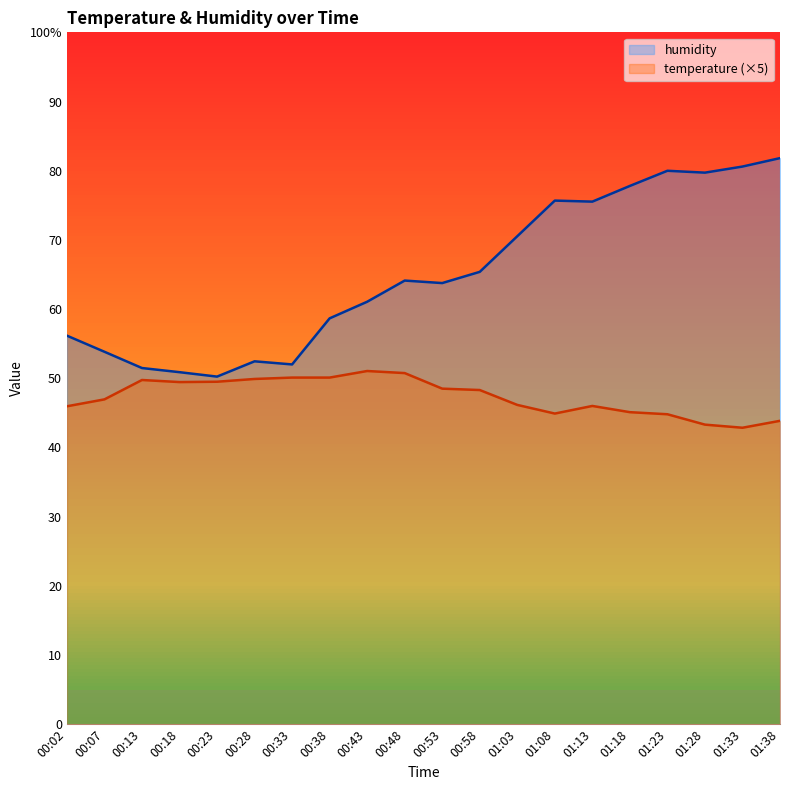

The value of temperature at 01:13 is 21.1. True or false?

False